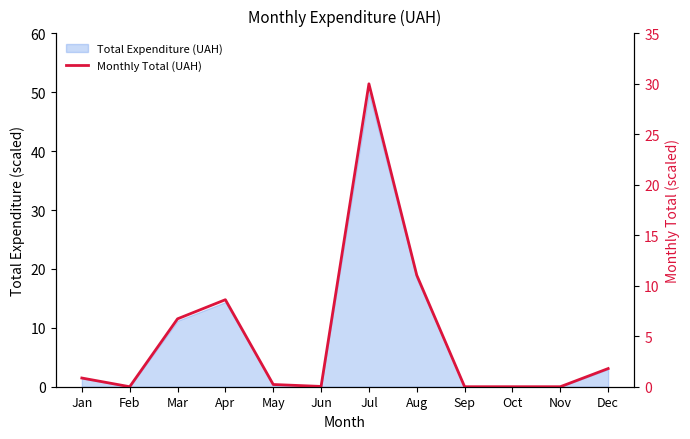

Is it true that the value at Sep is -16.0?

False